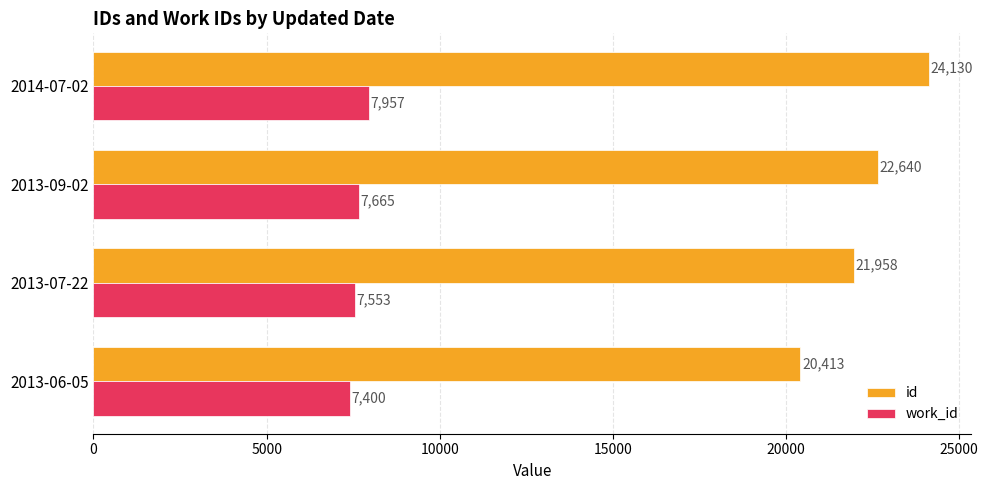

What is the difference between the maximum and second lowest values in the work_id series?

404